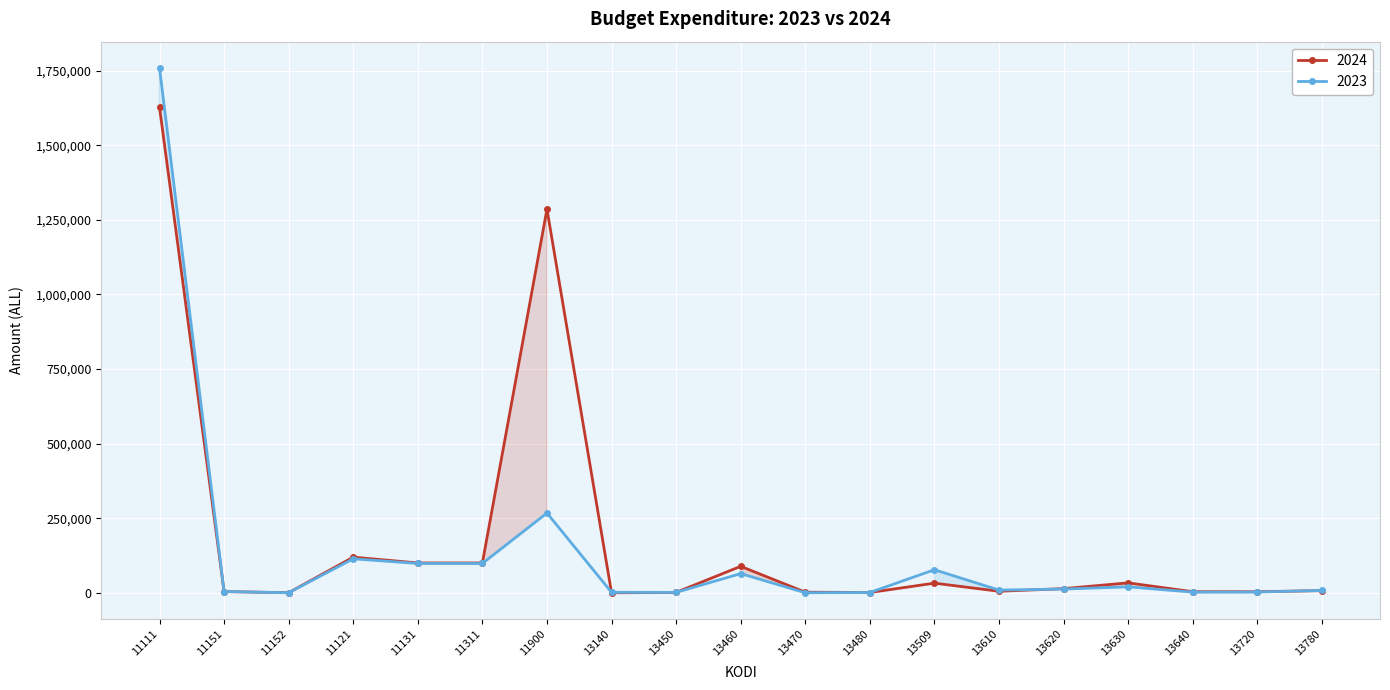

Rank the categories by 2023 value from lowest to highest.

13470, 11152, 13480, 13450, 13140, 13640, 13720, 11151, 13780, 13610, 13620, 13630, 13460, 13509, 11131, 11311, 11121, 11900, 11111